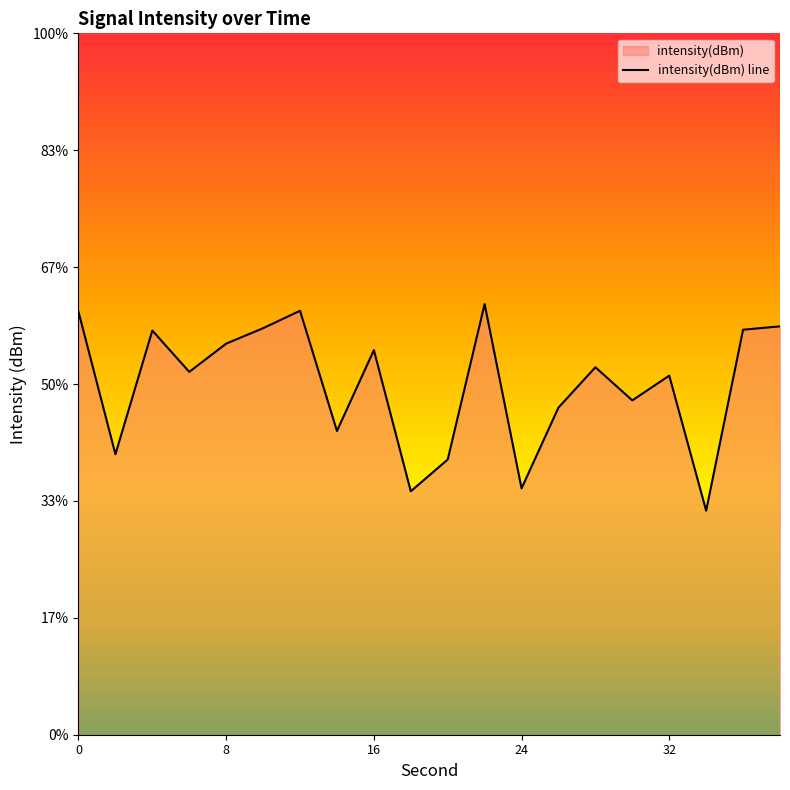

The chart shows a value of -139.2 at 18. True or false?

True